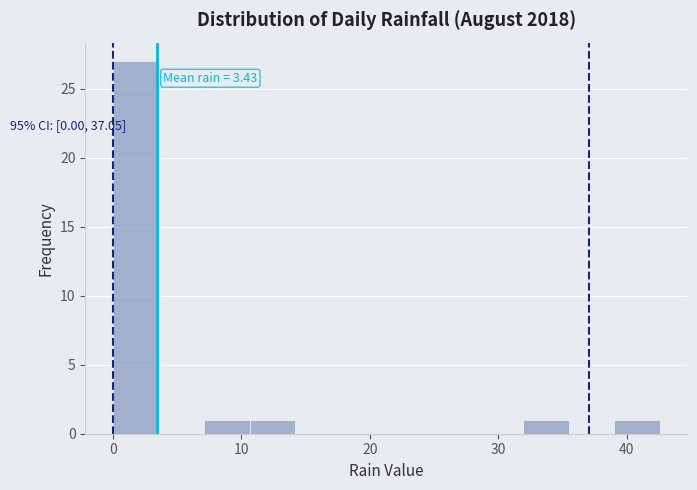

Read against the x-axis, roughly where is the centre of the tallest bar?

2